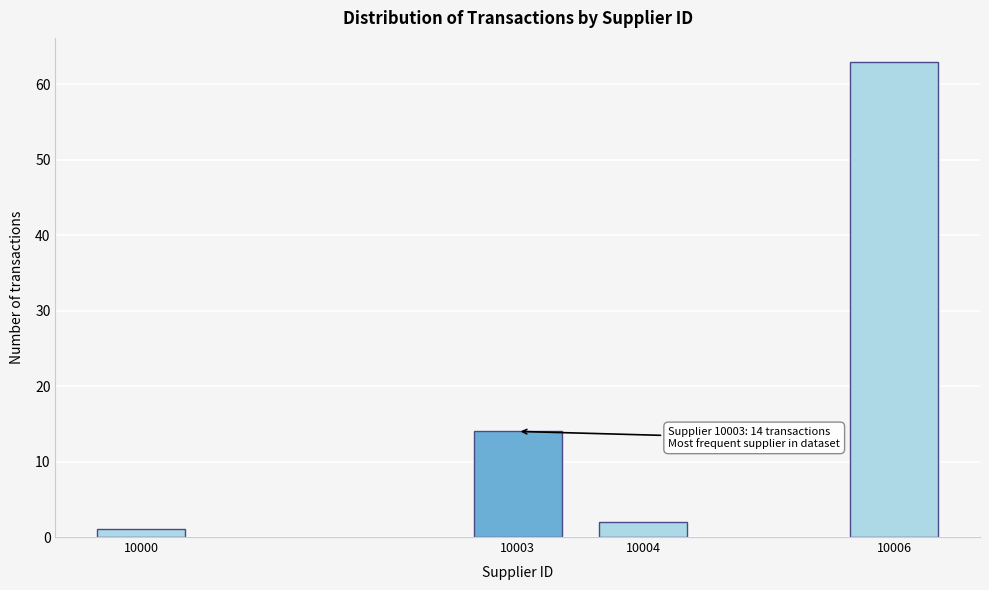

Reading left to right, transcribe all the data shown in this chart.

1	14	2	63